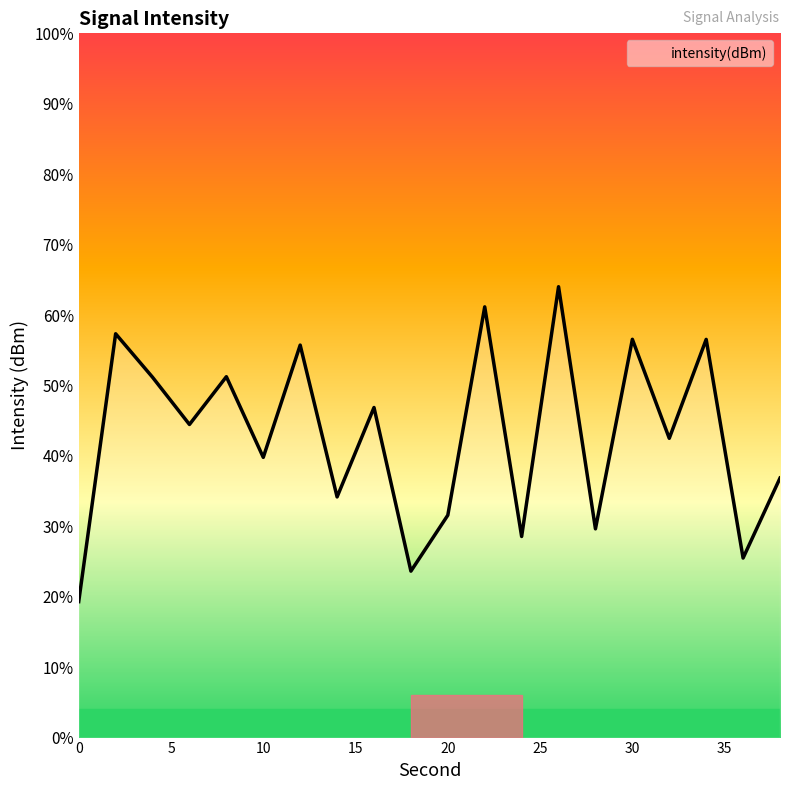

How many data points are less than -132?

11